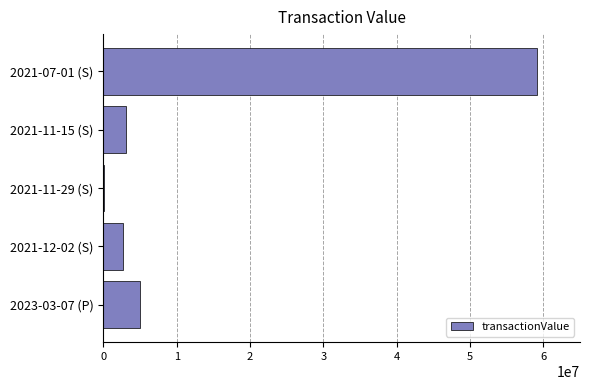

Is it true that the value at 2021-07-01 (S) is 101052273?

False